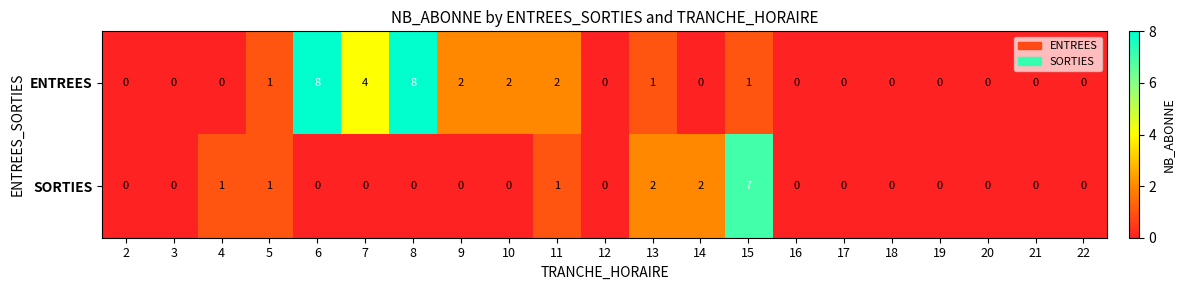

What is the highest value of the SORTIES series?

7